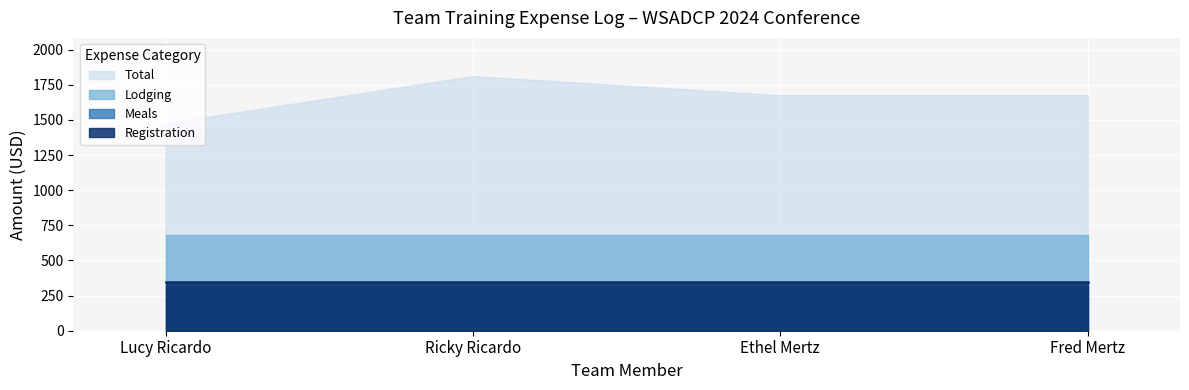

Reading left to right, what are all the values shown in this chart?

Total: 1475.9	1811.9	1675.9	1675.9
Lodging: 678.5	678.5	678.5	678.5
Meals: 316.0	316.0	316.0	316.0
Registration: 350.0	350.0	350.0	350.0